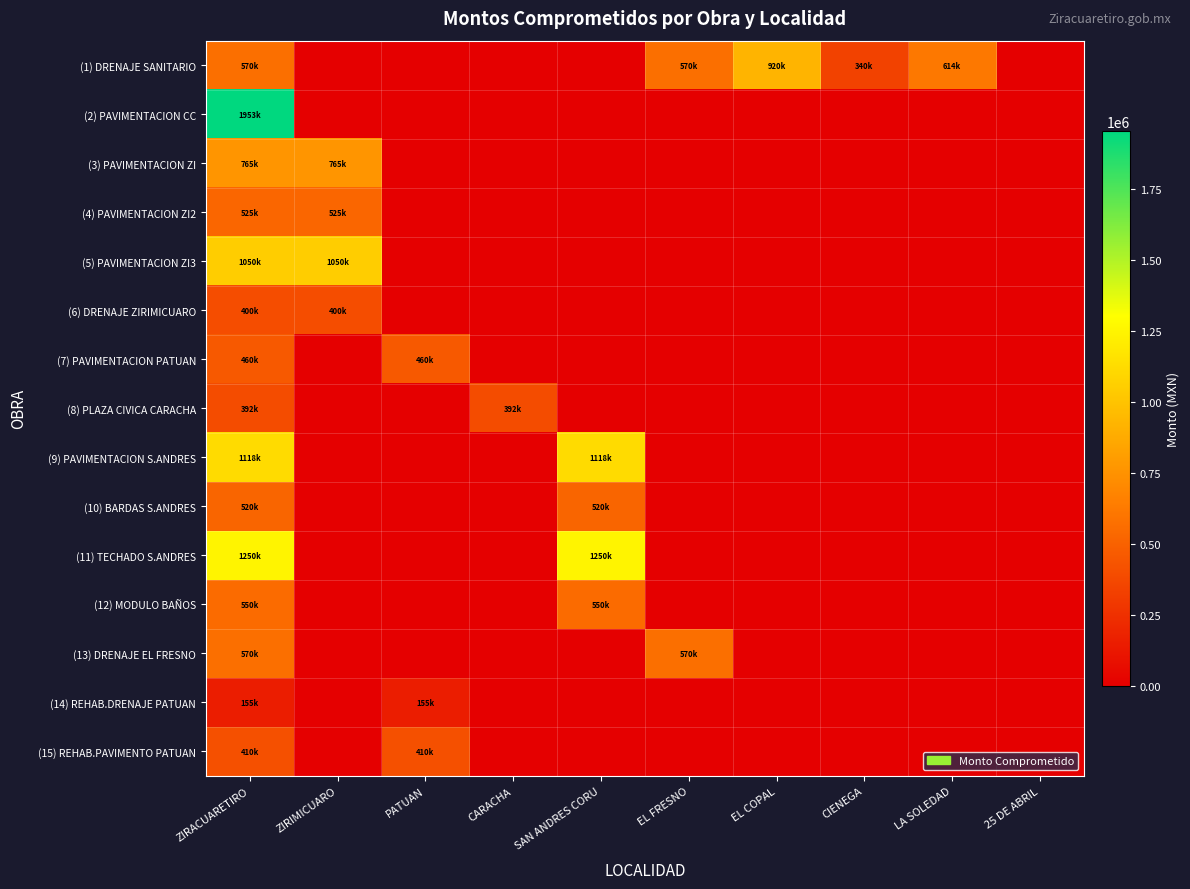

Which series changed the most between EL COPAL and 25 DE ABRIL?

(1) DRENAJE SANITARIO